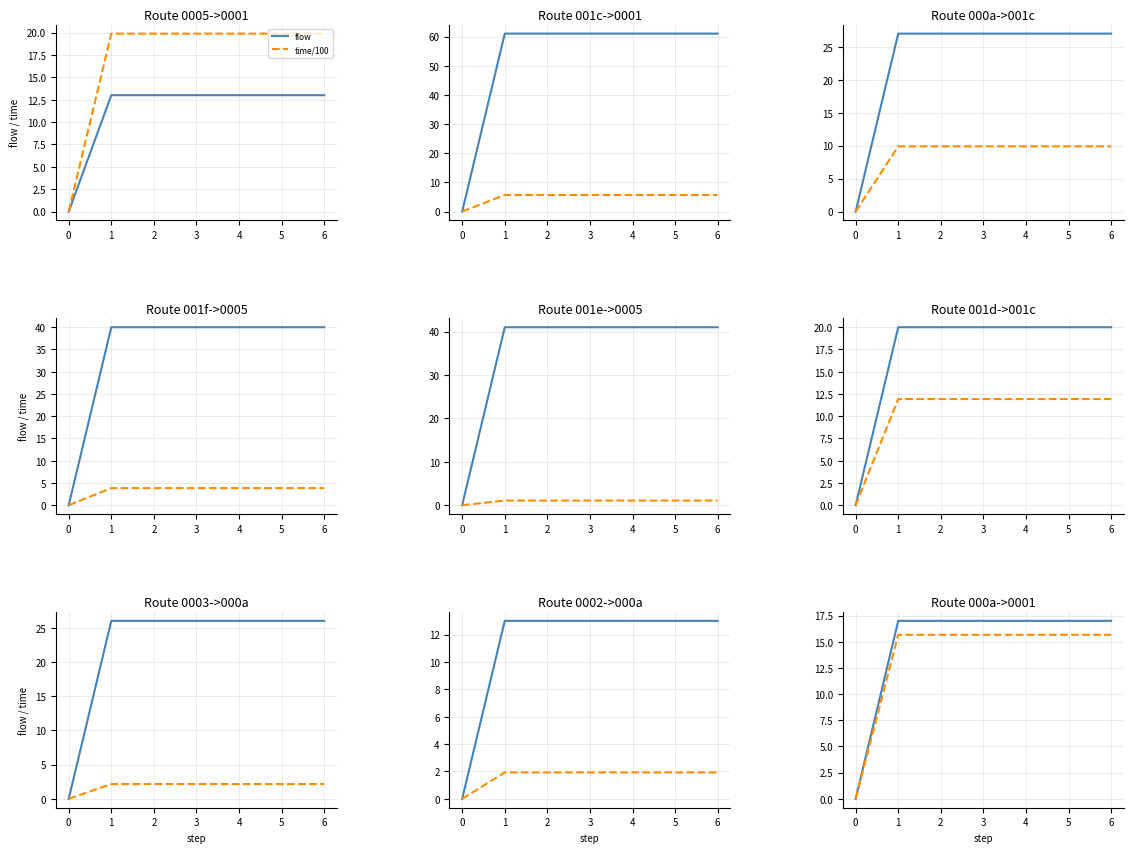

Between 3 and 5, which series saw the biggest shift?

flow